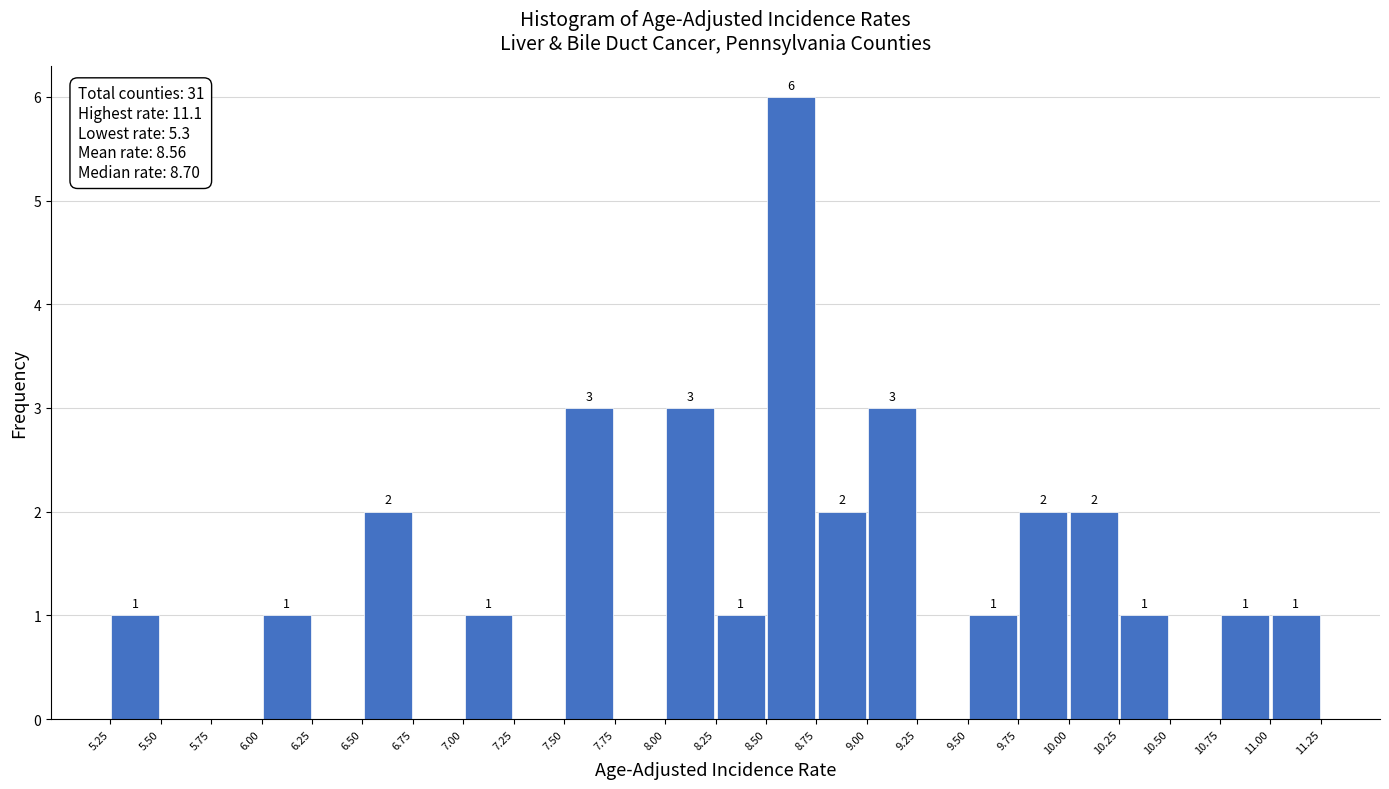

Over which range of the x-axis is the bar tallest?

8.50 to 8.75